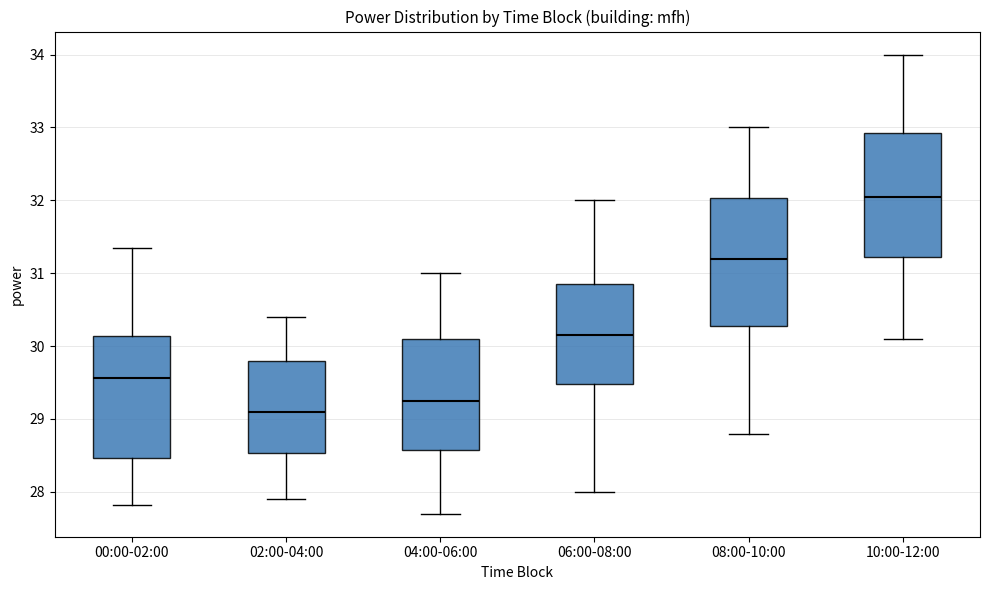

Reading left to right, transcribe this box plot: for each box, give where its median line is, the range the box spans, and where its two whiskers end, as read against the y-axis. The values are not printed on the chart, so give them approximately, as read against the axis.

00:00-02:00: median 29.6, box 28.5 to 30.1, whiskers 27.8 to 31.4
02:00-04:00: median 29.1, box 28.5 to 29.8, whiskers 27.9 to 30.4
04:00-06:00: median 29.3, box 28.6 to 30.1, whiskers 27.7 to 31.0
06:00-08:00: median 30.2, box 29.5 to 30.9, whiskers 28.0 to 32.0
08:00-10:00: median 31.2, box 30.3 to 32.0, whiskers 28.8 to 33.0
10:00-12:00: median 32.1, box 31.2 to 32.9, whiskers 30.1 to 34.0